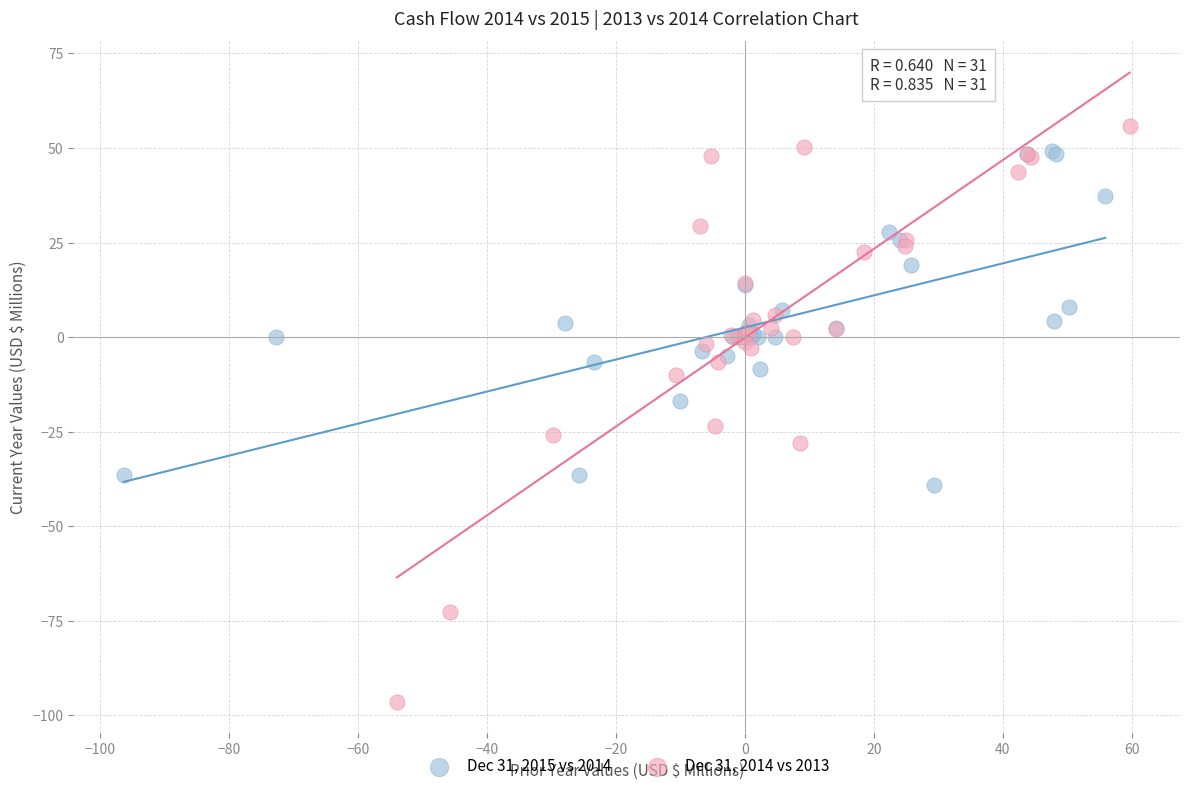

What are all the series names shown in the legend?

Dec 31, 2015 vs 2014, Dec 31, 2014 vs 2013